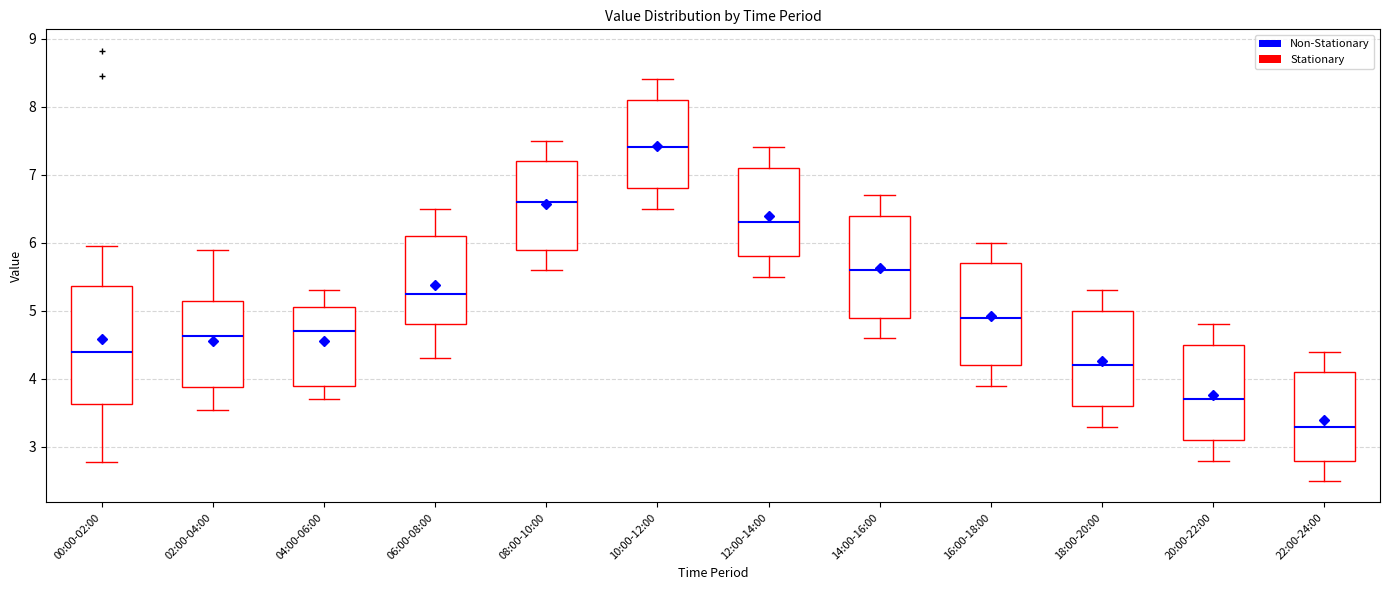

Reading left to right, transcribe this box plot: for each box, give where its median line is, the range the box spans, and where its two whiskers end, as read against the y-axis. The values are not printed on the chart, so give them approximately, as read against the axis.

00:00-02:00: median 4.4, box 3.6 to 5.4, whiskers 2.8 to 6.0
02:00-04:00: median 4.6, box 3.9 to 5.2, whiskers 3.6 to 5.9
04:00-06:00: median 4.7, box 3.9 to 5.1, whiskers 3.7 to 5.3
06:00-08:00: median 5.3, box 4.8 to 6.1, whiskers 4.3 to 6.5
08:00-10:00: median 6.6, box 5.9 to 7.2, whiskers 5.6 to 7.5
10:00-12:00: median 7.4, box 6.8 to 8.1, whiskers 6.5 to 8.4
12:00-14:00: median 6.3, box 5.8 to 7.1, whiskers 5.5 to 7.4
14:00-16:00: median 5.6, box 4.9 to 6.4, whiskers 4.6 to 6.7
16:00-18:00: median 4.9, box 4.2 to 5.7, whiskers 3.9 to 6.0
18:00-20:00: median 4.2, box 3.6 to 5.0, whiskers 3.3 to 5.3
20:00-22:00: median 3.7, box 3.1 to 4.5, whiskers 2.8 to 4.8
22:00-24:00: median 3.3, box 2.8 to 4.1, whiskers 2.5 to 4.4